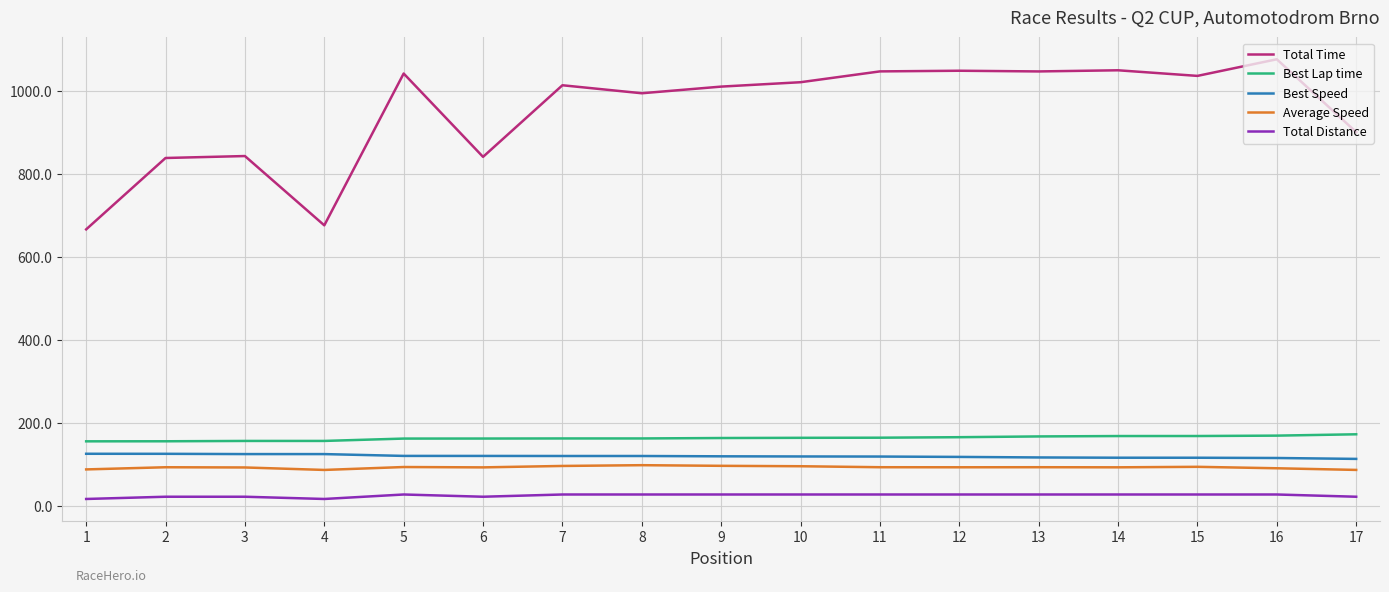

What is the average value of the Best Speed series?

119.4